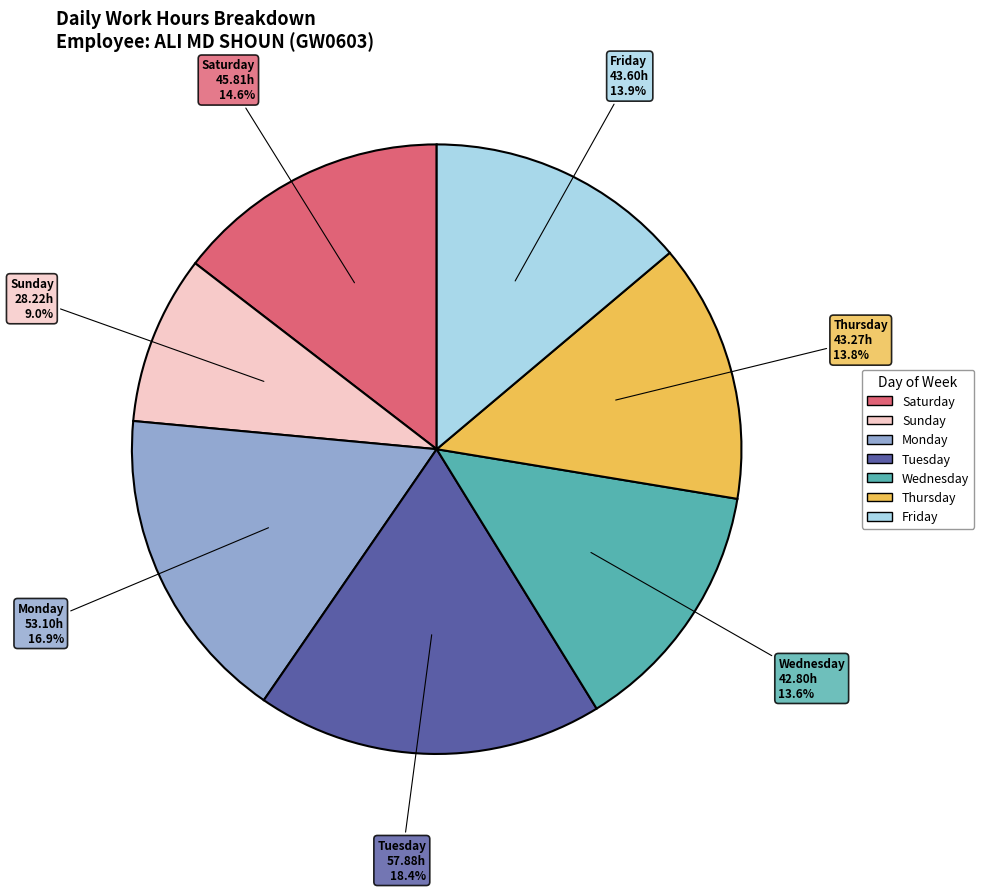

Does any single category account for the majority?

No